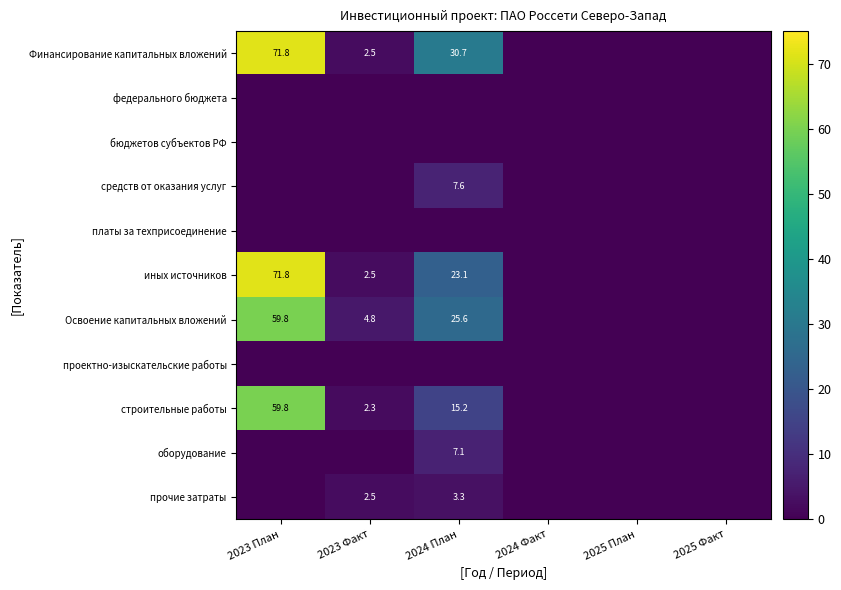

The value of Освоение капитальных вложений at 2023 Факт is 2.5. True or false?

False